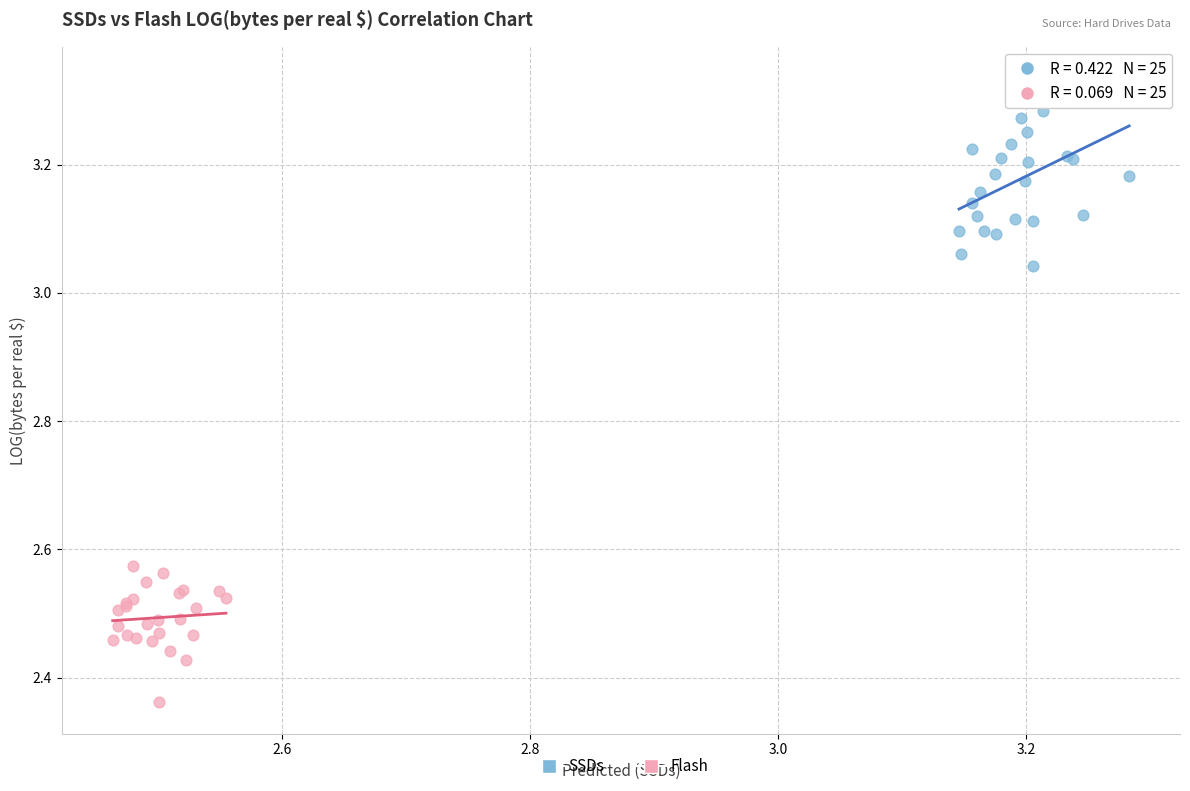

What are all the series names shown in the legend?

SSDs, Flash